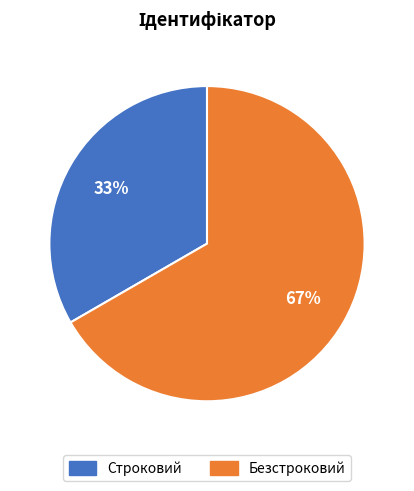

To the nearest percent, what percentage of the pie is Безстроковий?

67%